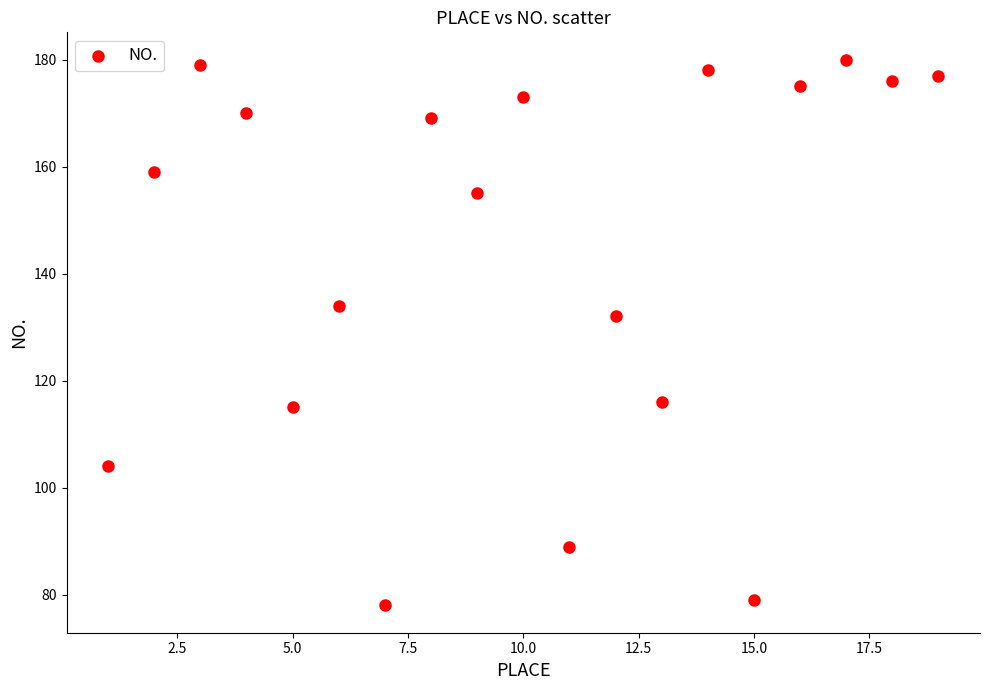

What is the range of X values (max minus min)?

18